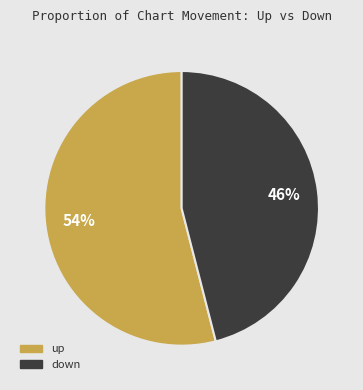

Is up the majority of the pie?

Yes